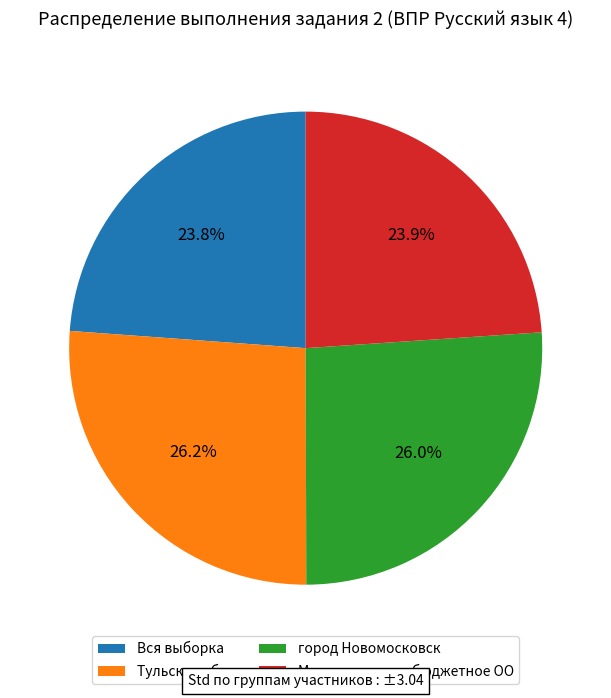

Does Тульская обл. represent more than half of the total?

No